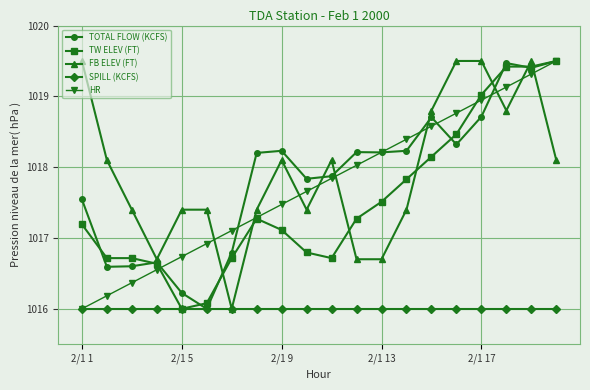

What is the value of the FB ELEV (FT) point at the 1st from the left?

1019.5